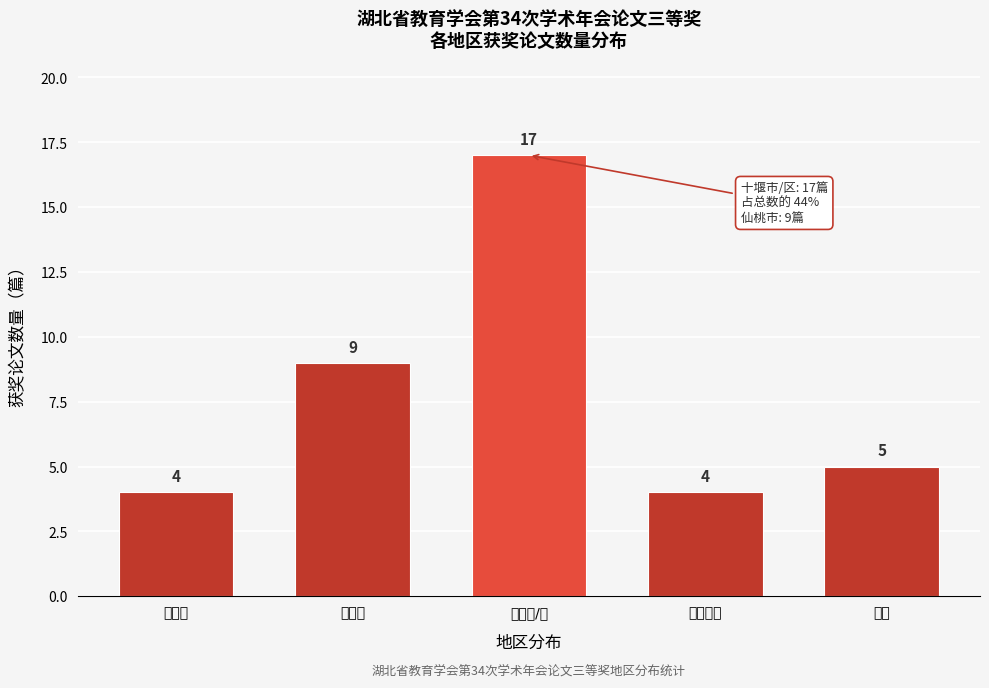

Reading left to right, what are all the values shown in this chart?

恩施州=4	仙桃市=9	十堰市/区=17	丹江口市=4	其他=5